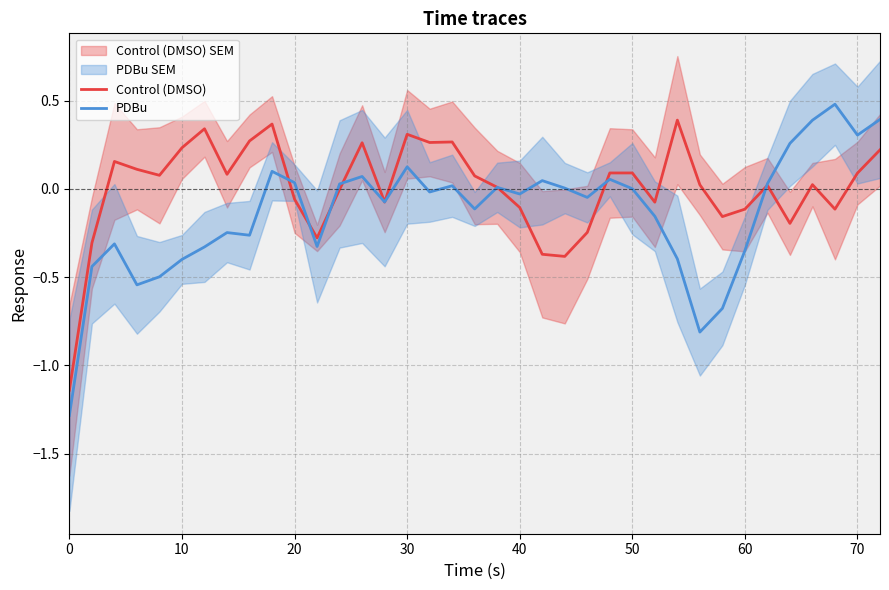

In Control (DMSO), how many points are higher than both neighbors (excluding endpoints)?

10